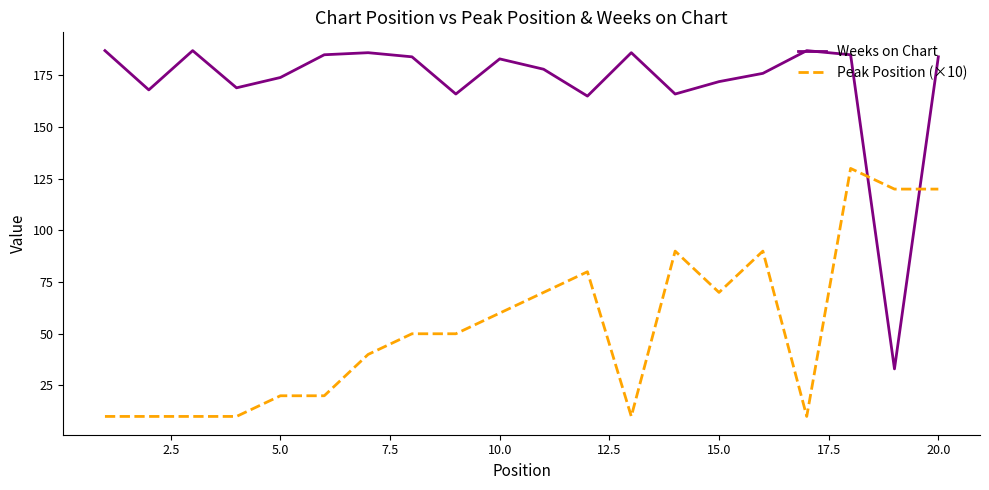

Rank the series by their maximum value, from highest to lowest.

Weeks on Chart, Peak Position (×10)